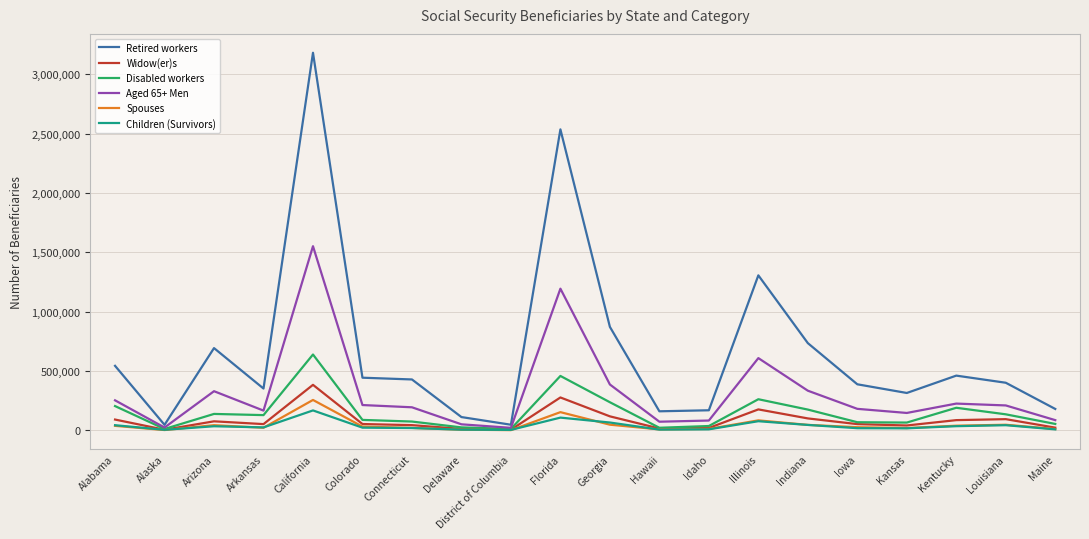

Which series changed the most between Arkansas and Indiana?

Retired workers